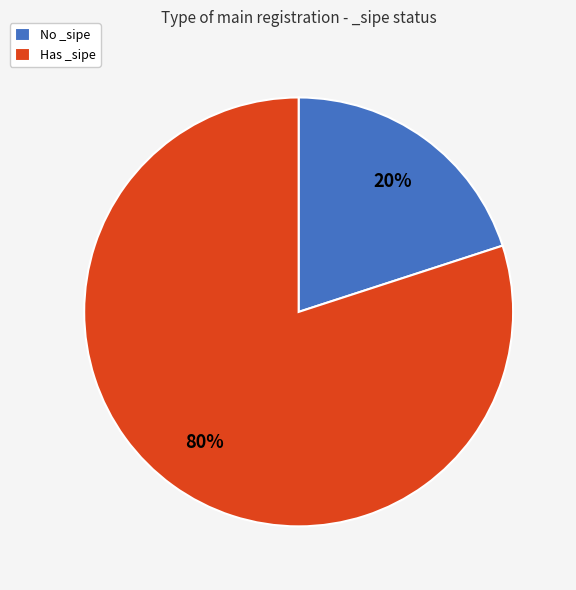

What is the smallest slice in the pie chart?

No _sipe